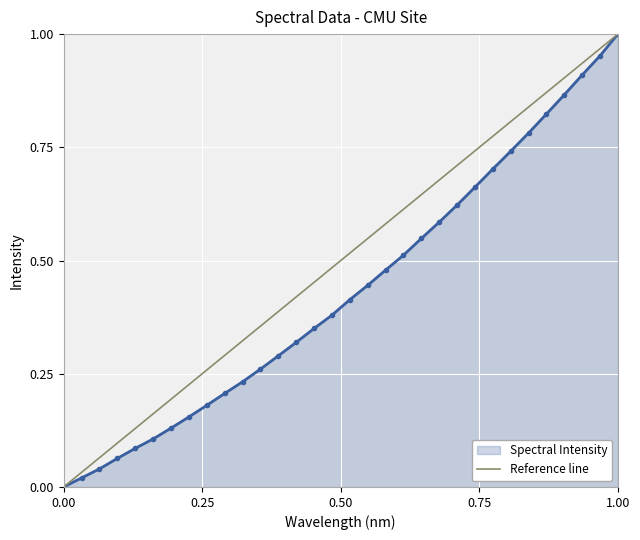

True or false: Spectral Intensity has more than 1 interior local peaks.

False